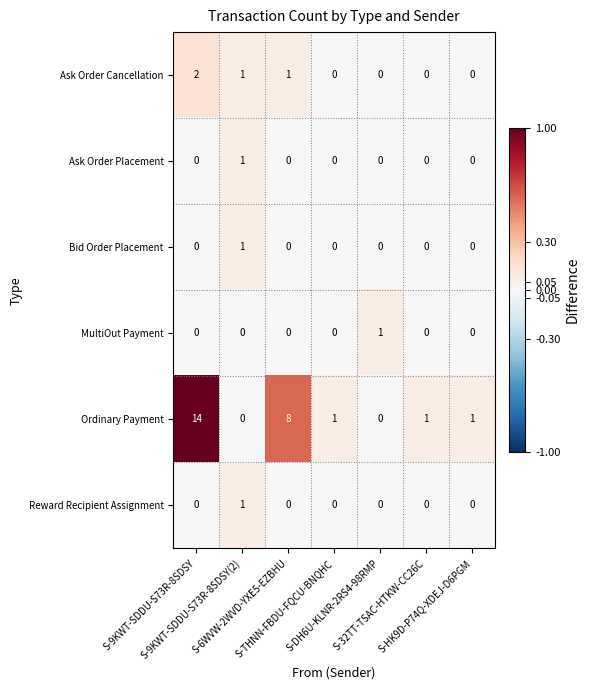

What is the maximum value shown in the chart?

14